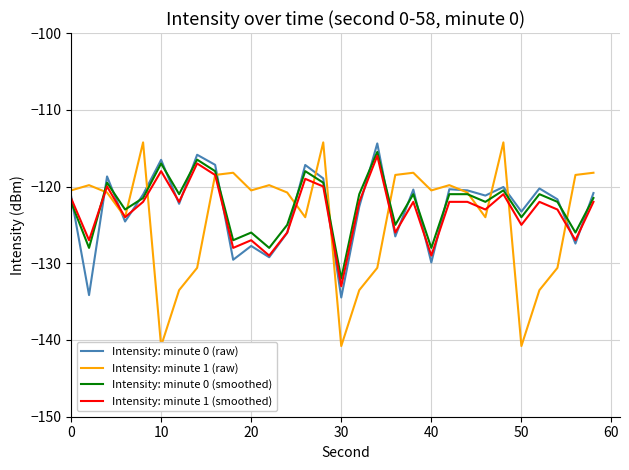

What is the value of the Intensity: minute 0 (raw) point at the 30th from the left?

-120.9